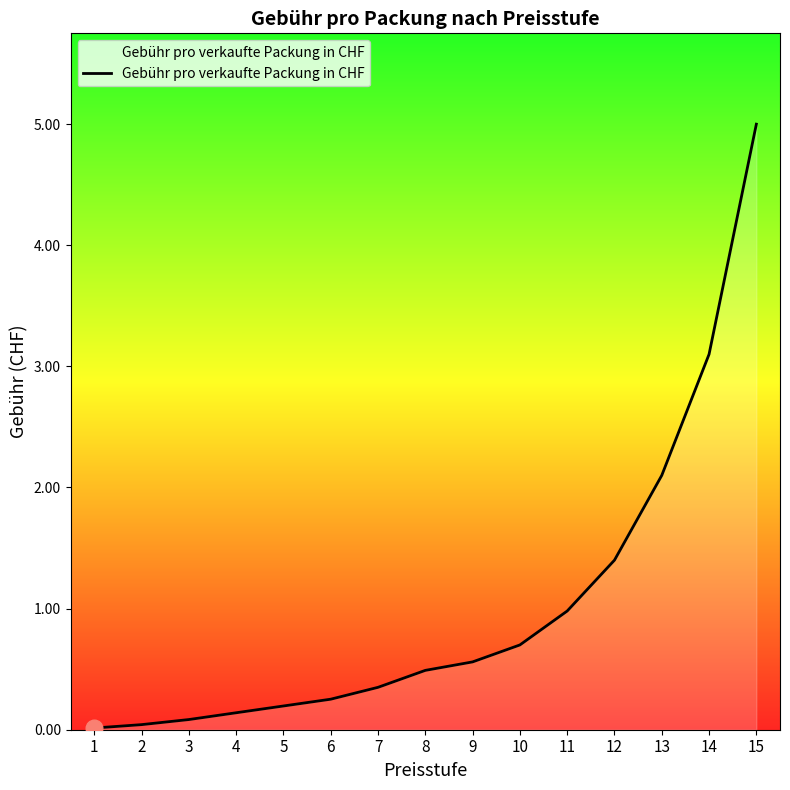

The value at 8 is 0.7. True or false?

False